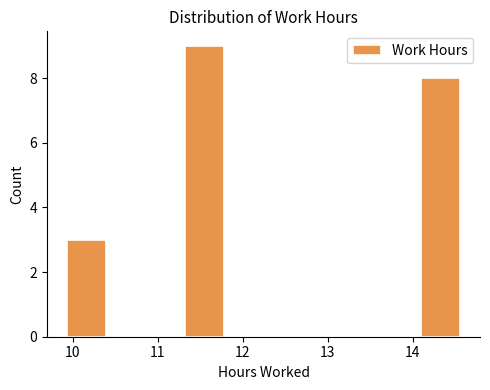

How tall is the bar that spans 11.3 to 11.8 on the x-axis? Neither the bar edges nor the heights are printed on the chart, so give them approximately, as read against the axes.

9